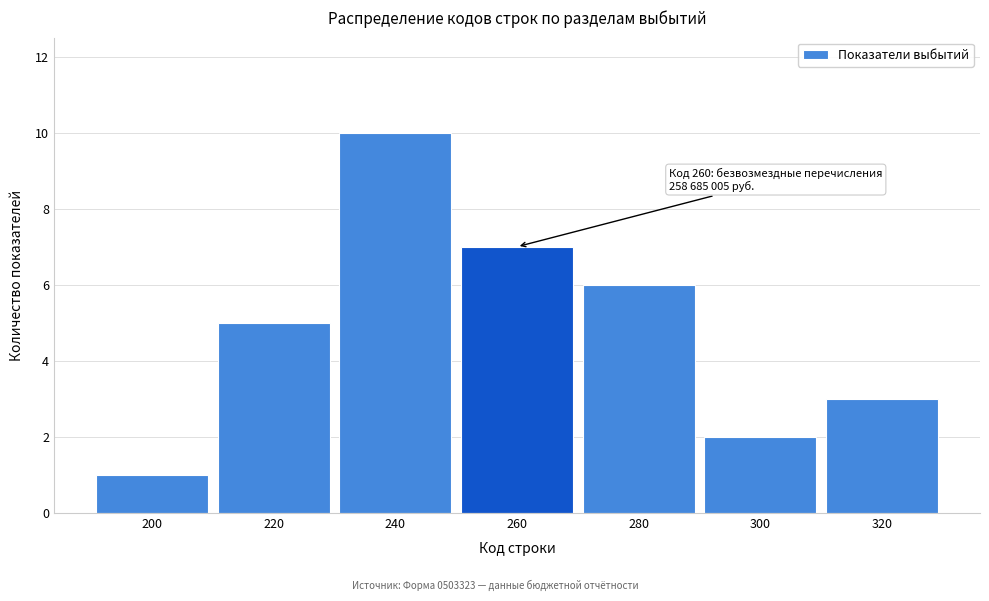

Reading left to right, what are all the values shown in this chart?

1	5	10	7	6	2	3